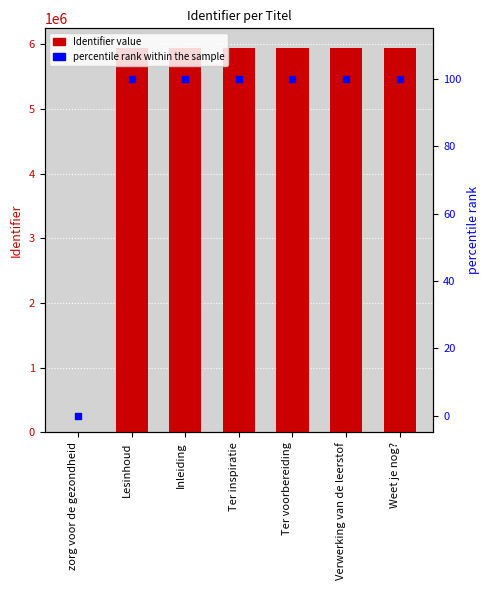

Which series has the largest total across all categories?

Identifier